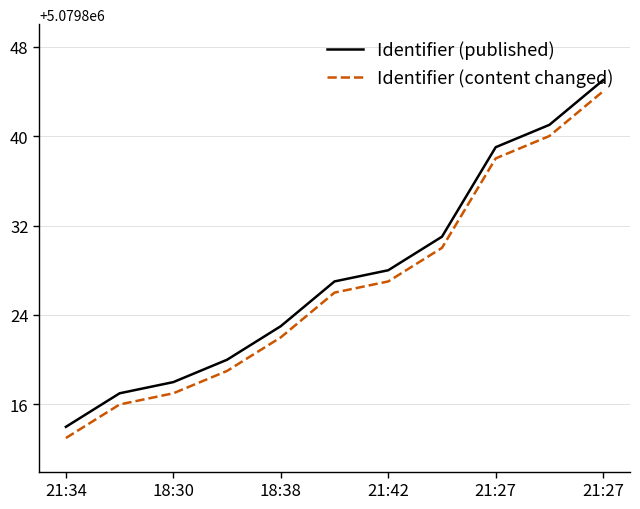

Rank the series by their maximum value, from highest to lowest.

Identifier (published), Identifier (content changed)